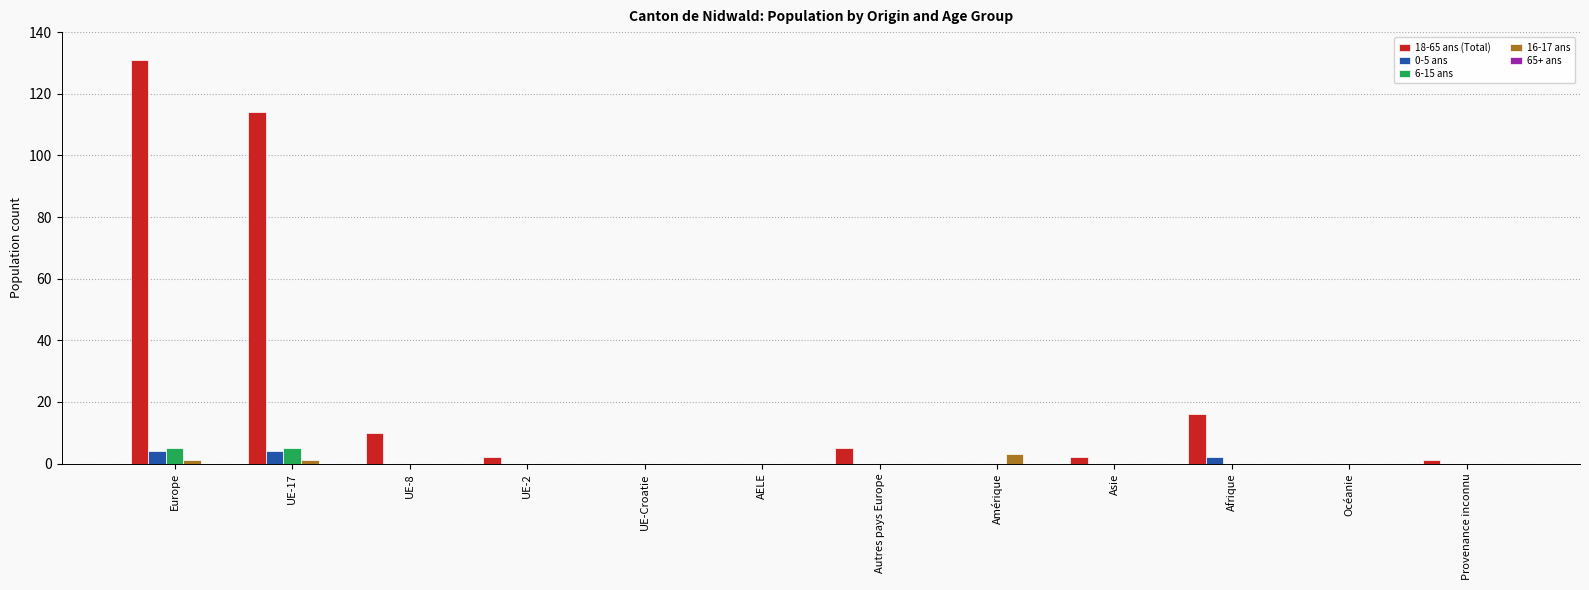

Count the number of categories in the chart.

12